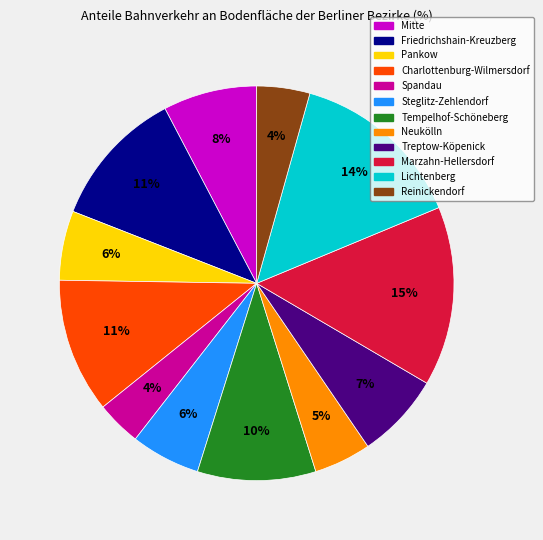

Do Reinickendorf and Friedrichshain-Kreuzberg together represent more than half of the pie?

No